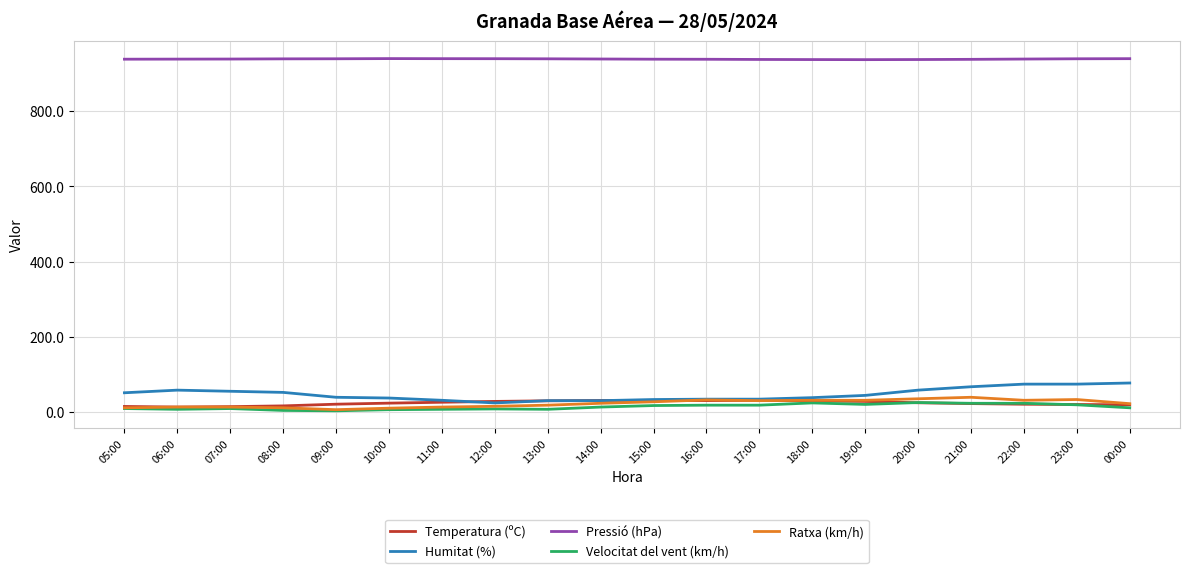

What are all the series names shown in the legend?

Temperatura (ºC), Humitat (%), Pressió (hPa), Velocitat del vent (km/h), Ratxa (km/h)